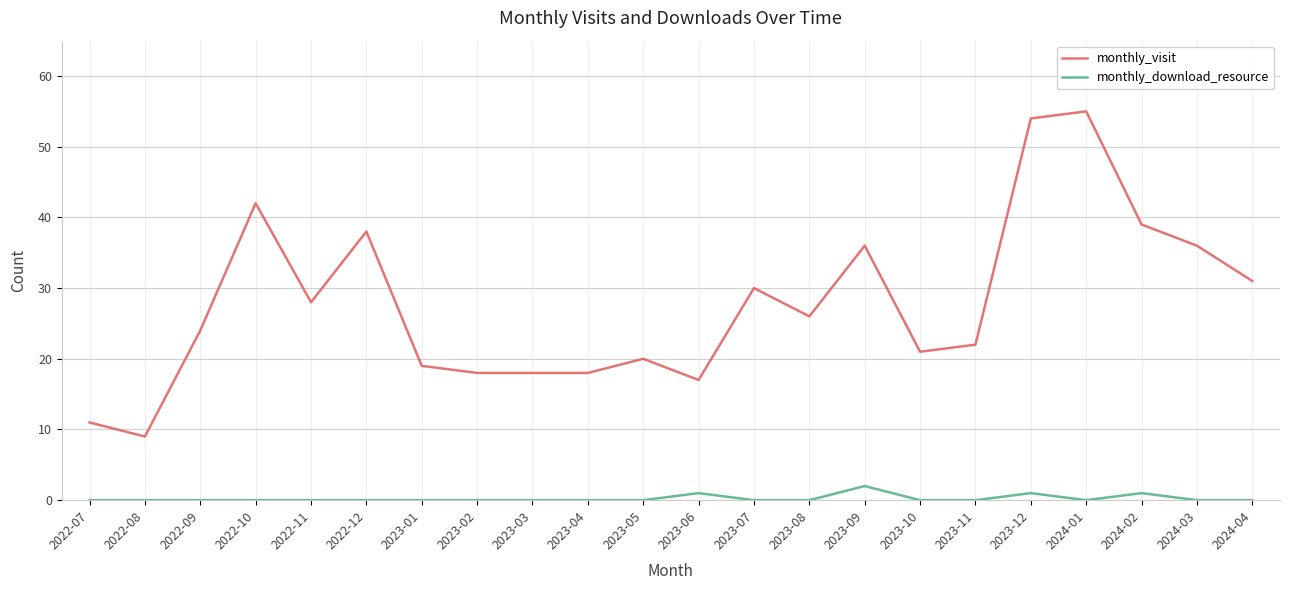

What is the difference between the maximum and minimum values in the monthly_download_resource series?

2